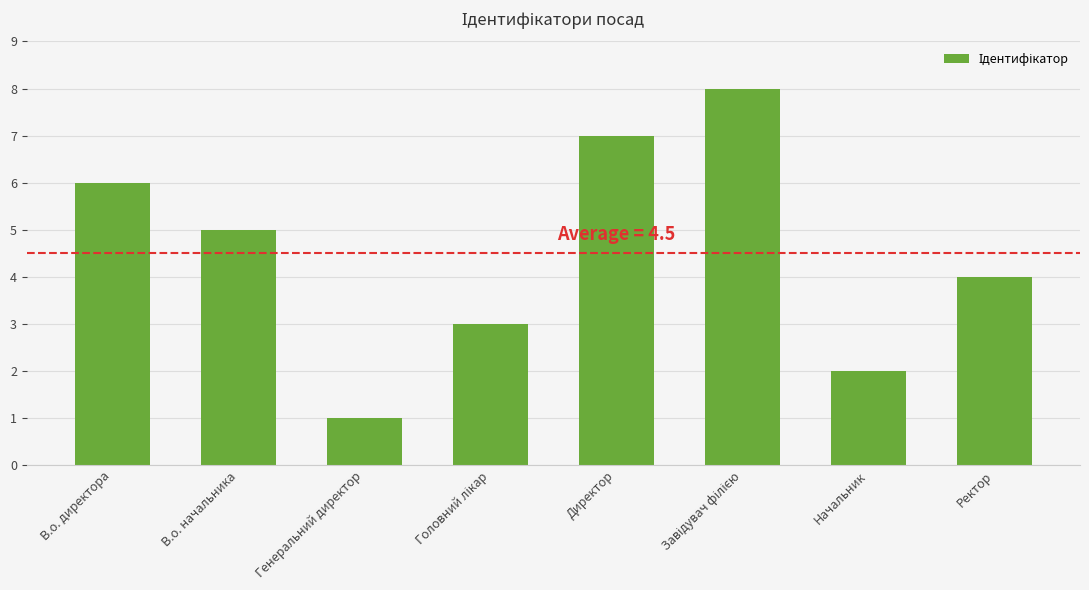

What is the label of the 2nd bar from the right?

Начальник